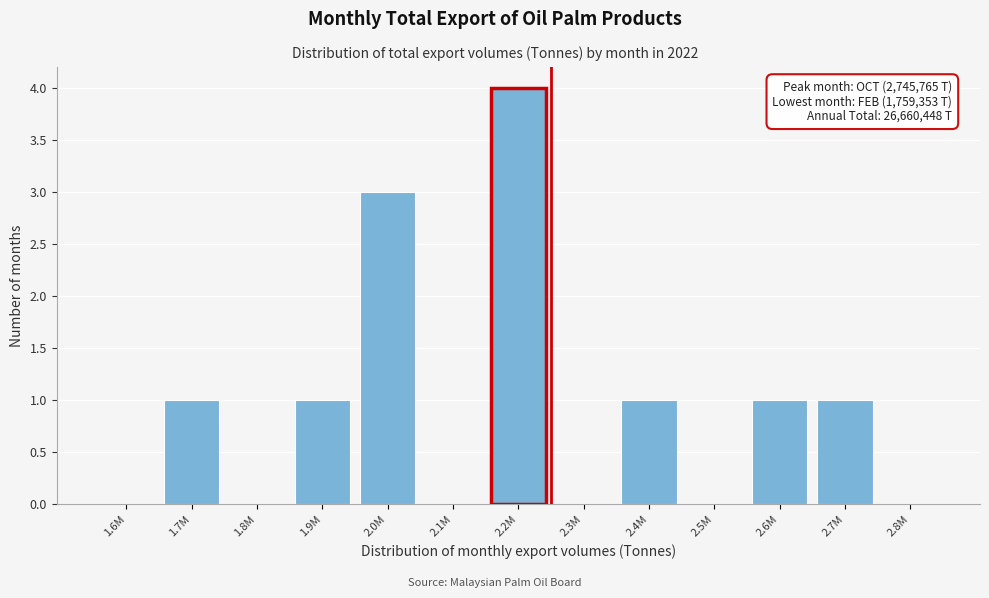

Reading right to left, list all the values displayed in this chart.

2.8M=0	2.7M=1	2.6M=1	2.5M=0	2.4M=1	2.3M=0	2.2M=4	2.1M=0	2.0M=3	1.9M=1	1.8M=0	1.7M=1	1.6M=0